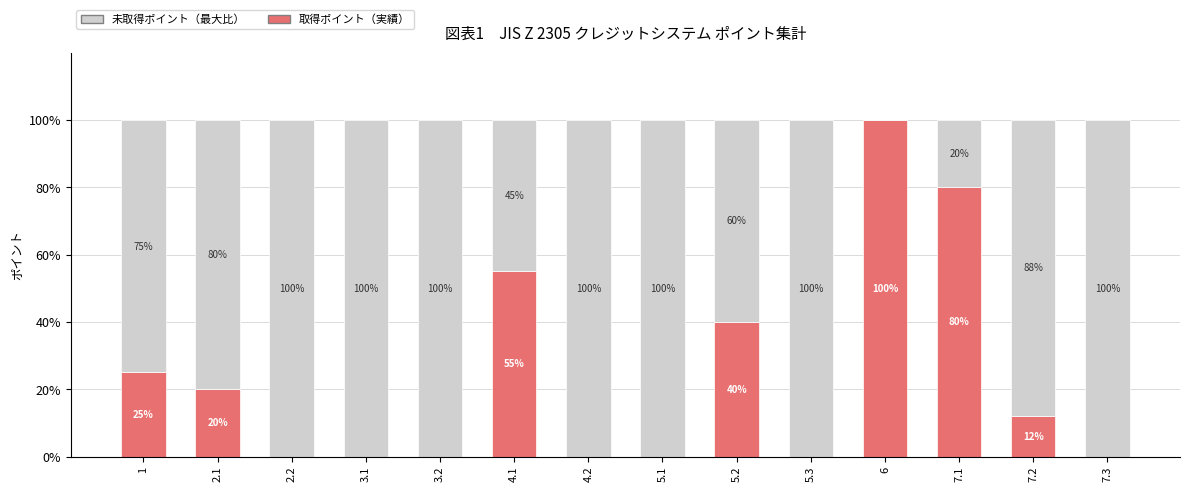

Is it true that 取得ポイント（実績） equals 40.0 at 5.2?

True